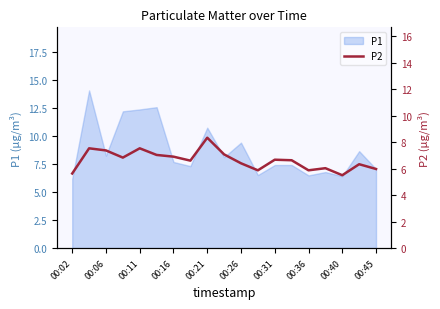

Reading left to right, transcribe all the data shown in this chart.

5.6	7.5	7.4	6.8	7.5	7.0	6.9	6.6	8.3	7.1	6.4	5.9	6.7	6.6	5.9	6.0	5.5	6.3	6.0